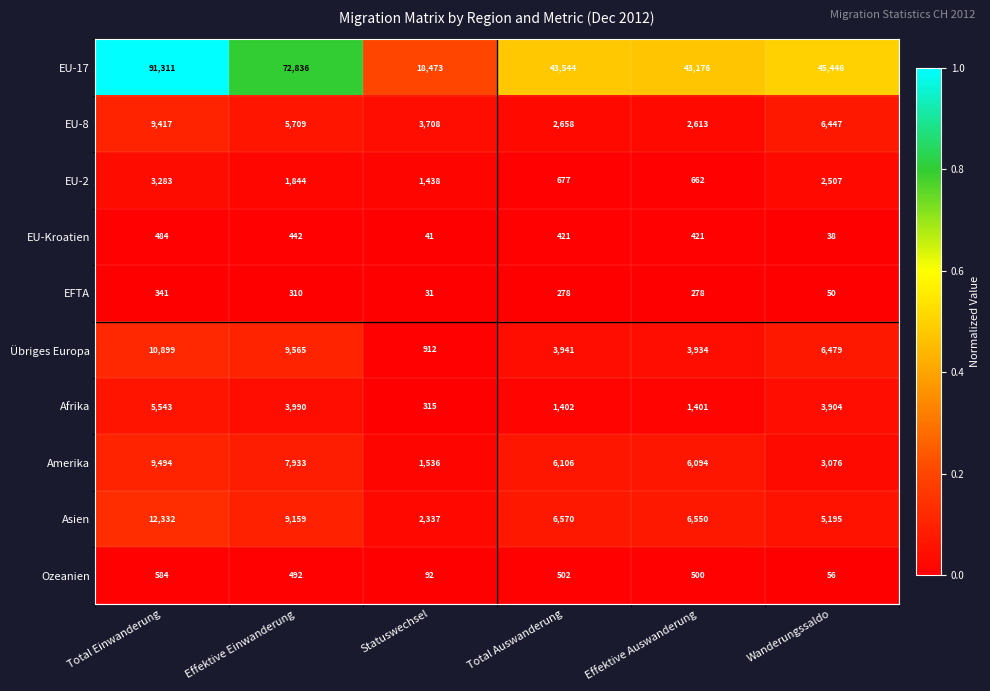

Which series has the widest spread of values?

EU-17